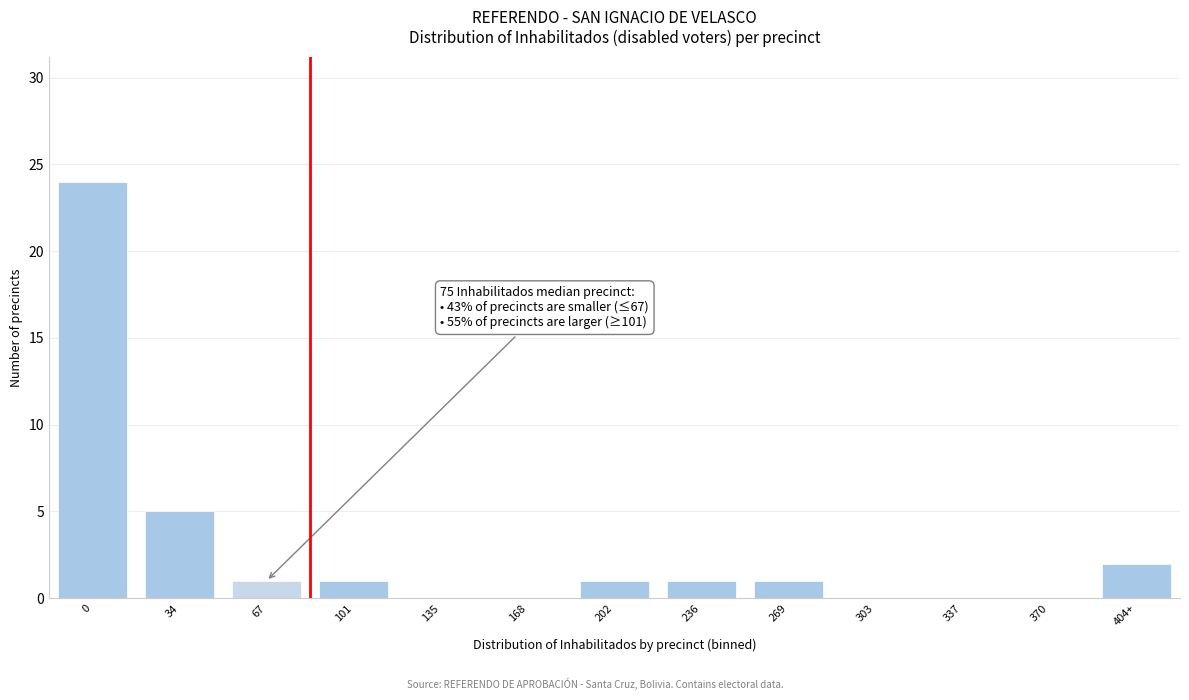

Reading left to right, what are all the values shown in this chart?

0=24	34=5	67=1	101=1	135=0	168=0	202=1	236=1	269=1	303=0	337=0	370=0	404+=2